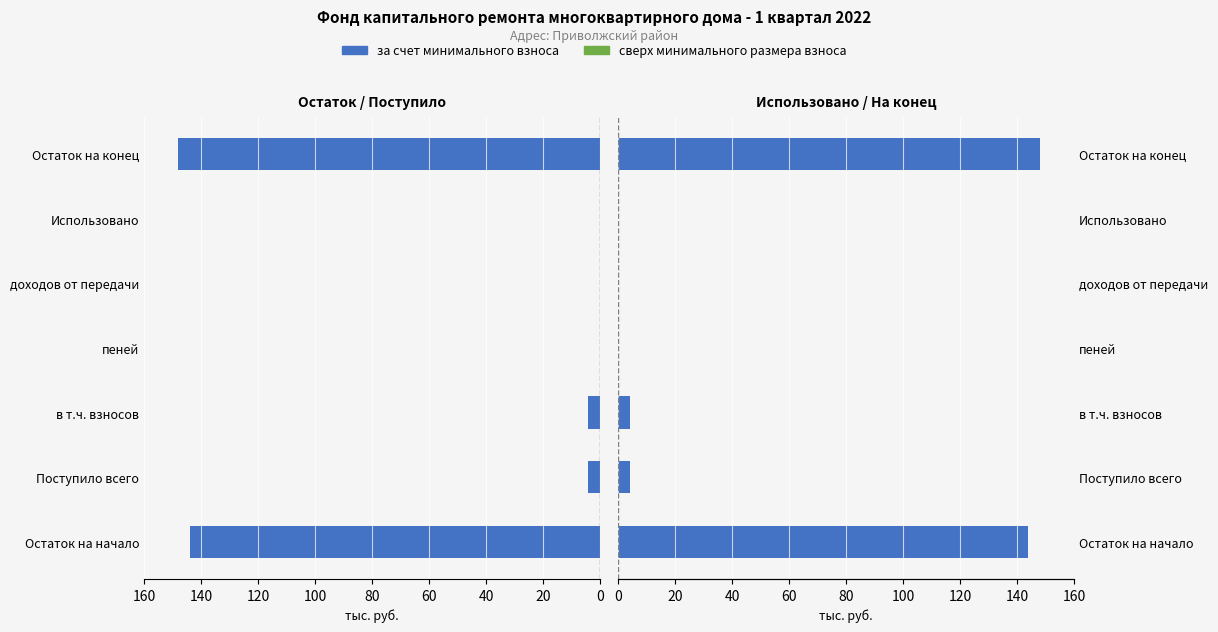

Which series has the widest spread of values?

за счет минимального взноса